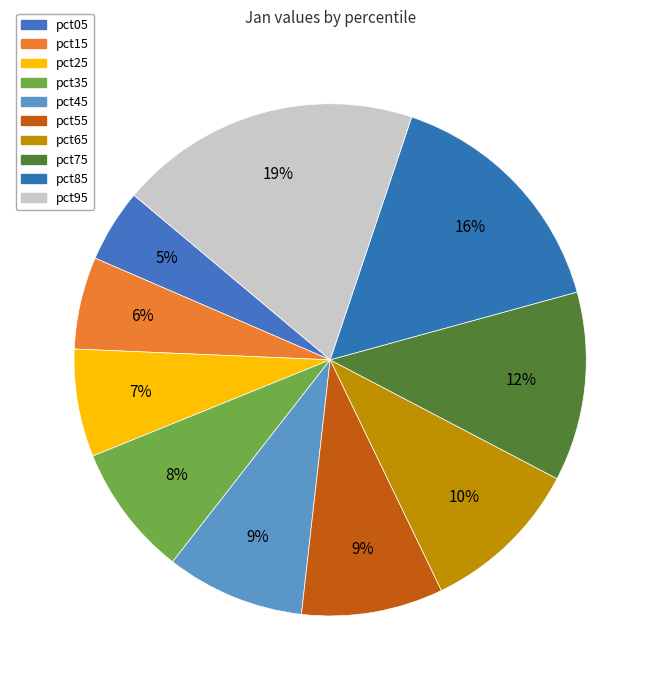

To the nearest percent, what is the combined percentage of pct15 and pct55?

15%